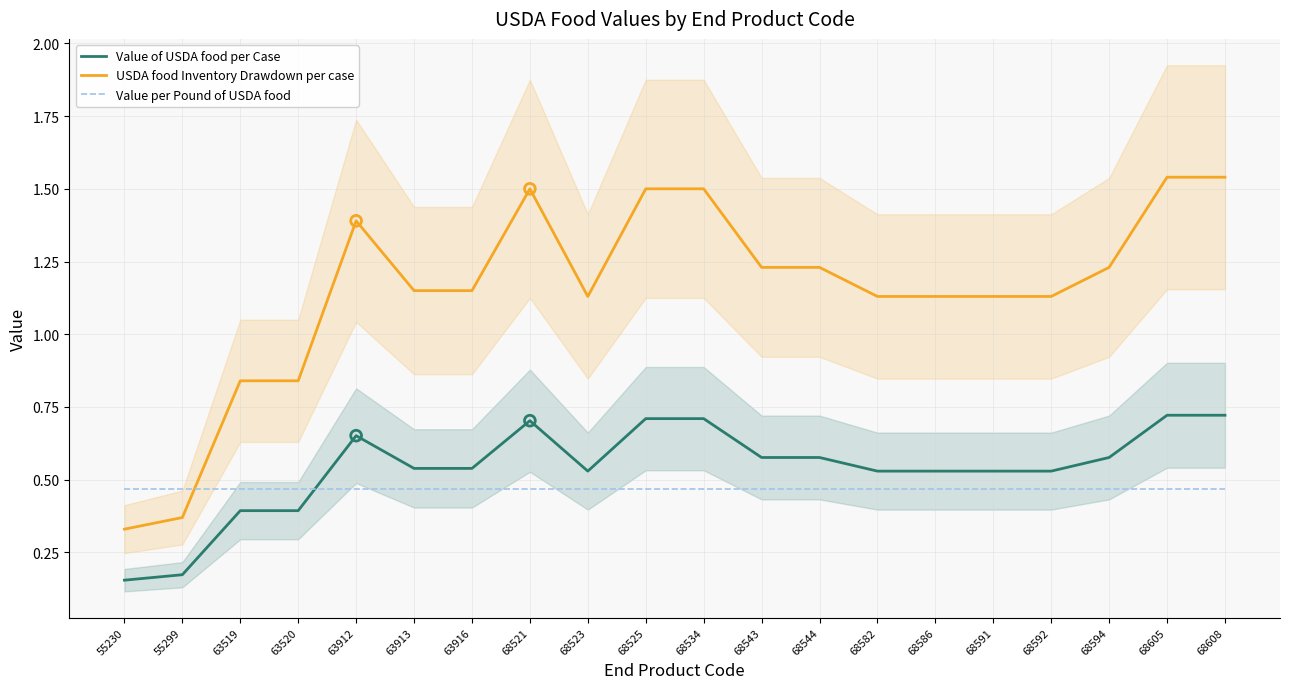

Which series has the largest total across all categories?

USDA food Inventory Drawdown per case